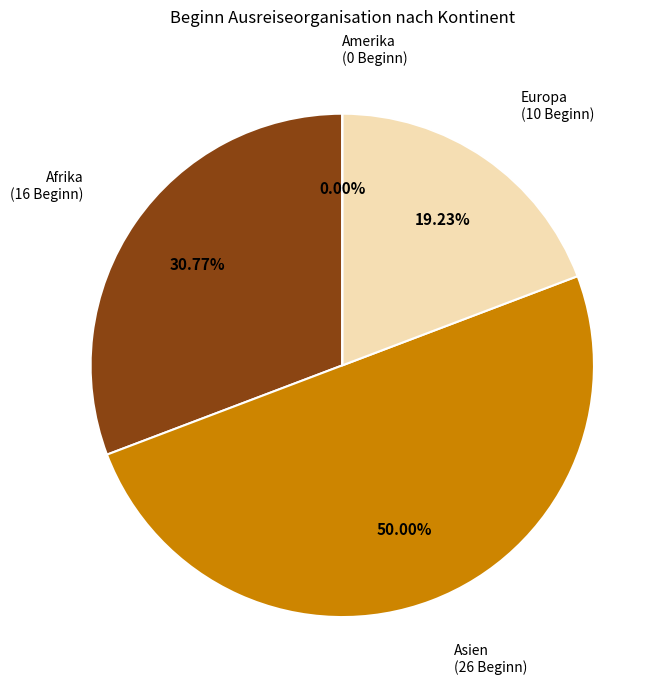

Is the sum of Europa and Afrika greater than half?

No